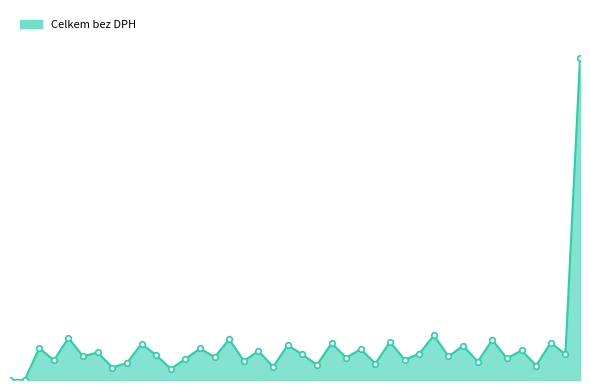

Does the chart display data point markers on the line(s)?

No